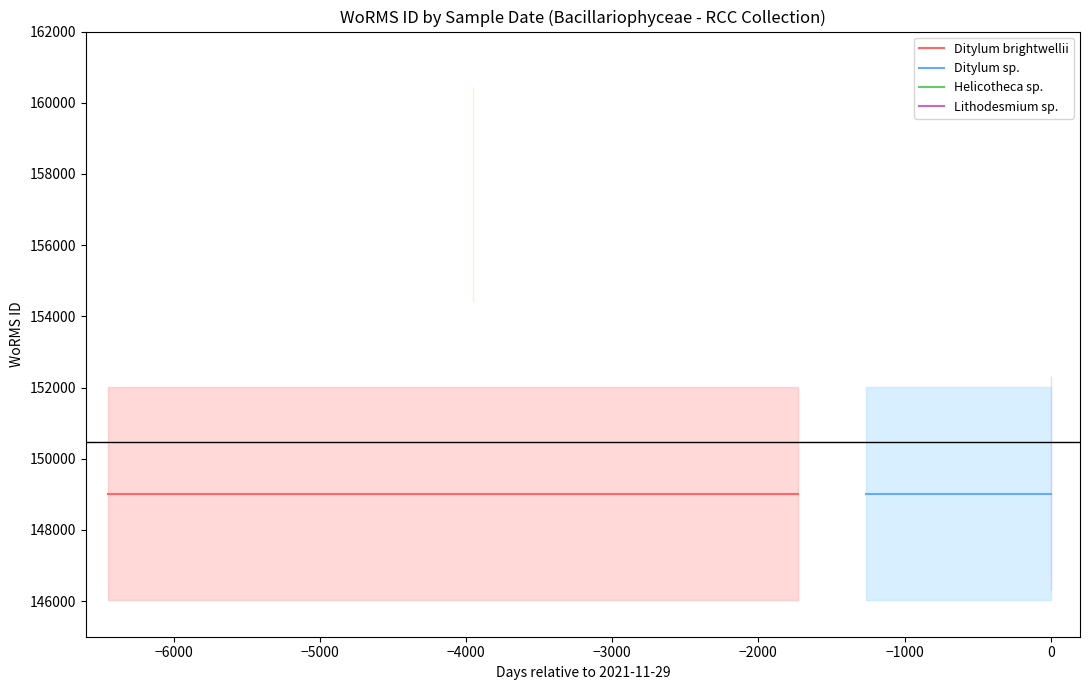

What is the value of the Ditylum sp. point at the 1st from the left?

149022